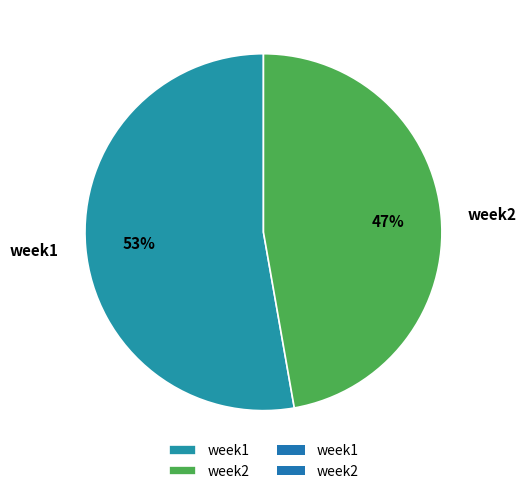

To the nearest percent, what percentage of the pie is week2?

47%